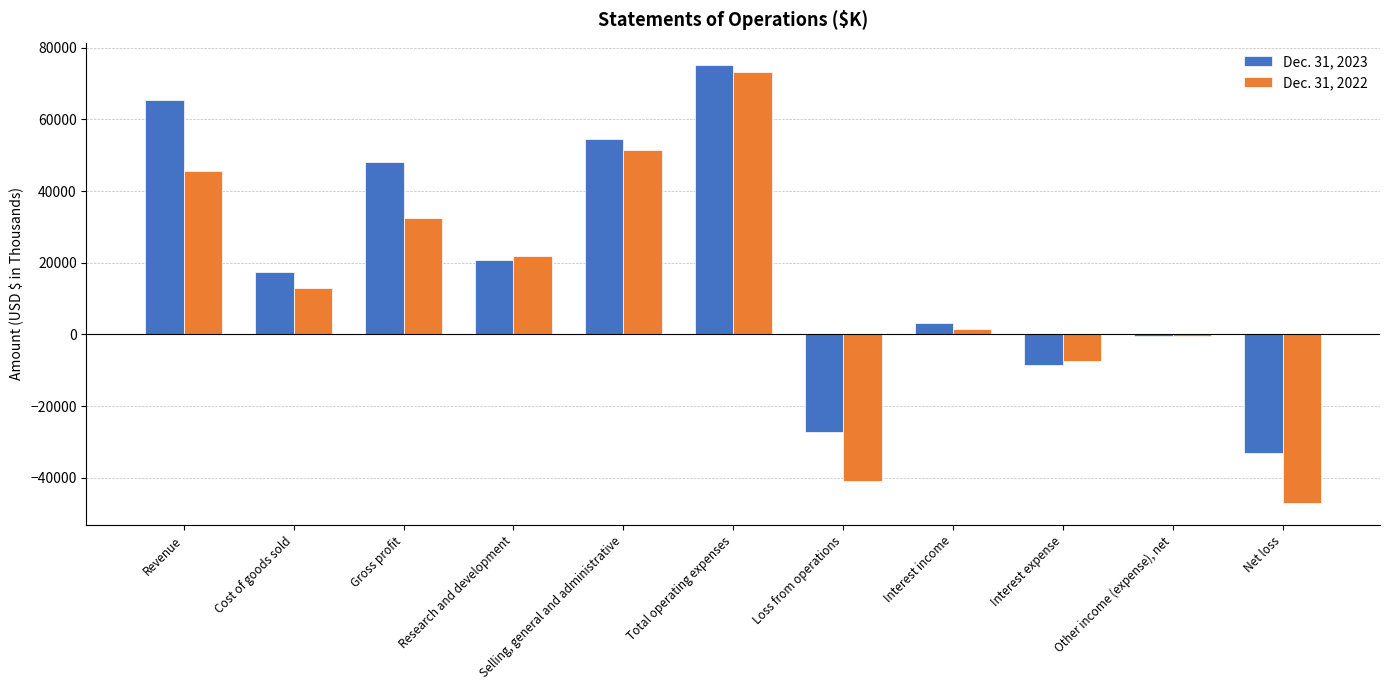

What are all the series names shown in the legend?

Dec. 31, 2023, Dec. 31, 2022